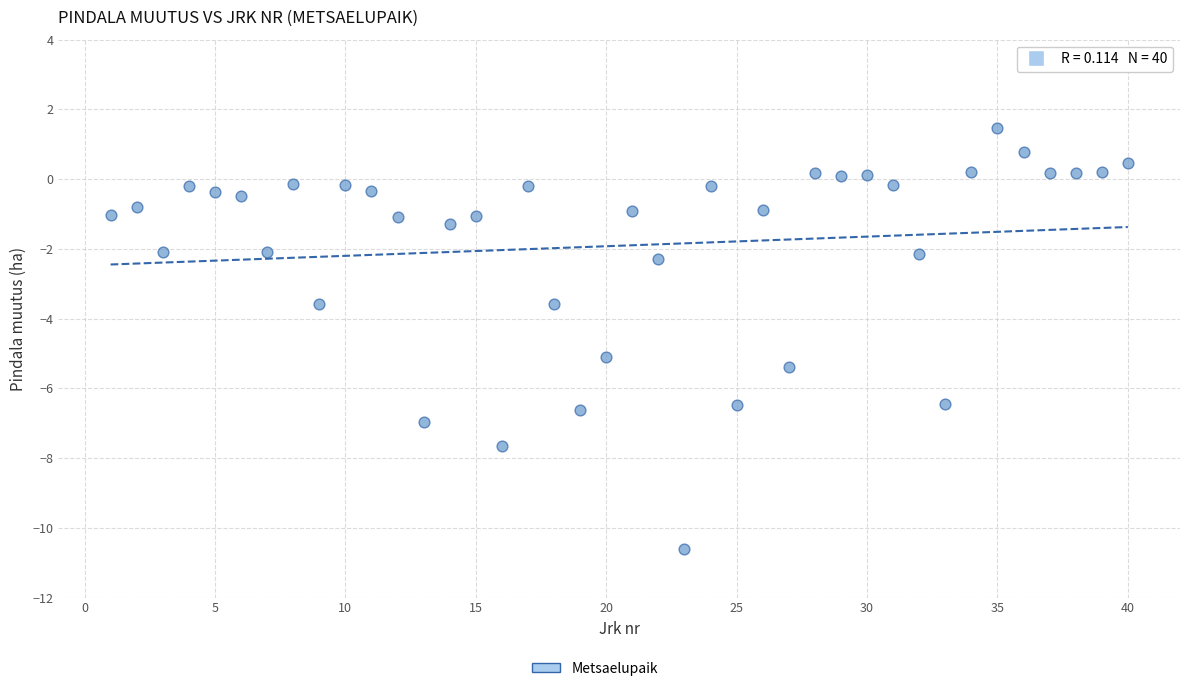

What is the range of X values (max minus min)?

39.0